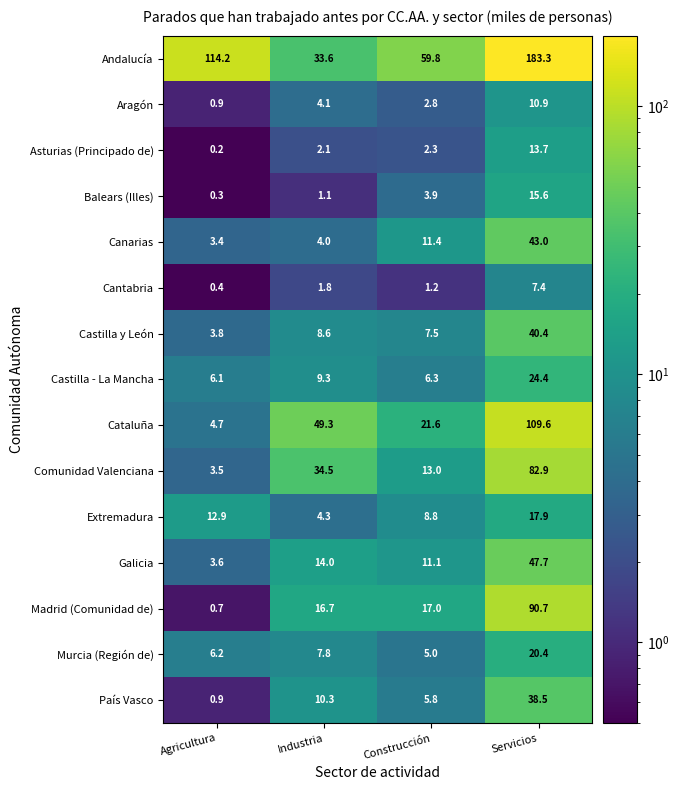

Which series has the largest total across all categories?

Andalucía